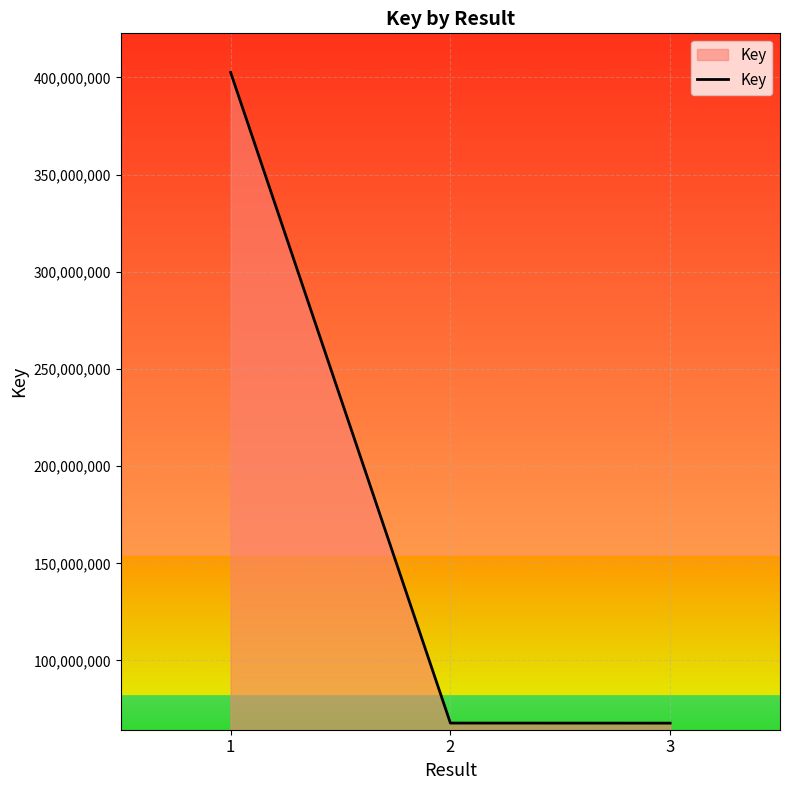

What is the difference between the maximum and second lowest values?

334705626